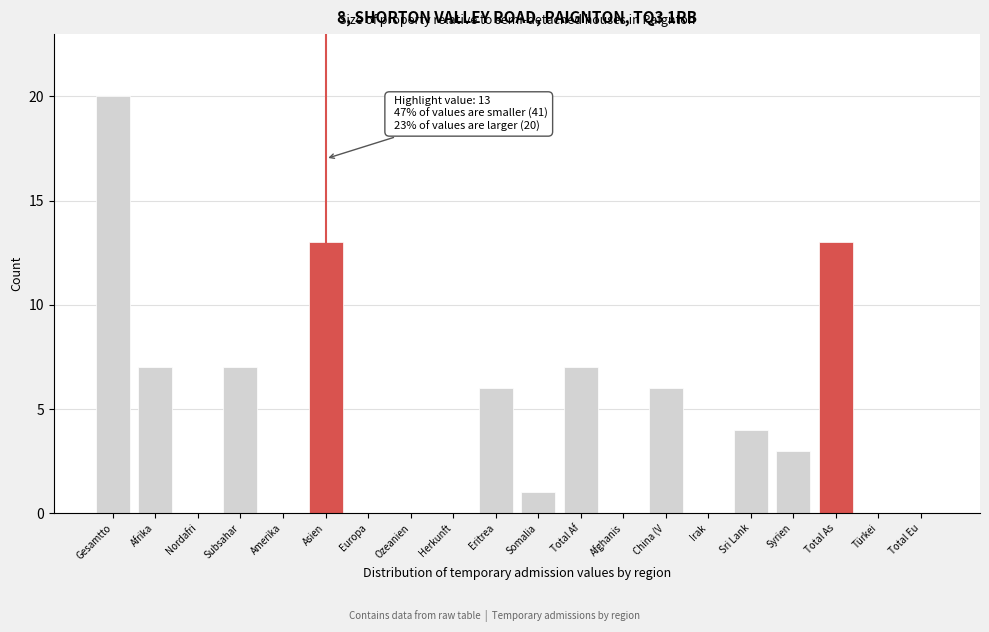

Reading left to right, extract all data points from this chart.

Gesamtto=20	Afrika=7	Nordafri=0	Subsahar=7	Amerika=0	Asien=13	Europa=0	Ozeanien=0	Herkunft=0	Eritrea=6	Somalia=1	Total Af=7	Afghanis=0	China (V=6	Irak=0	Sri Lank=4	Syrien=3	Total As=13	Türkei=0	Total Eu=0